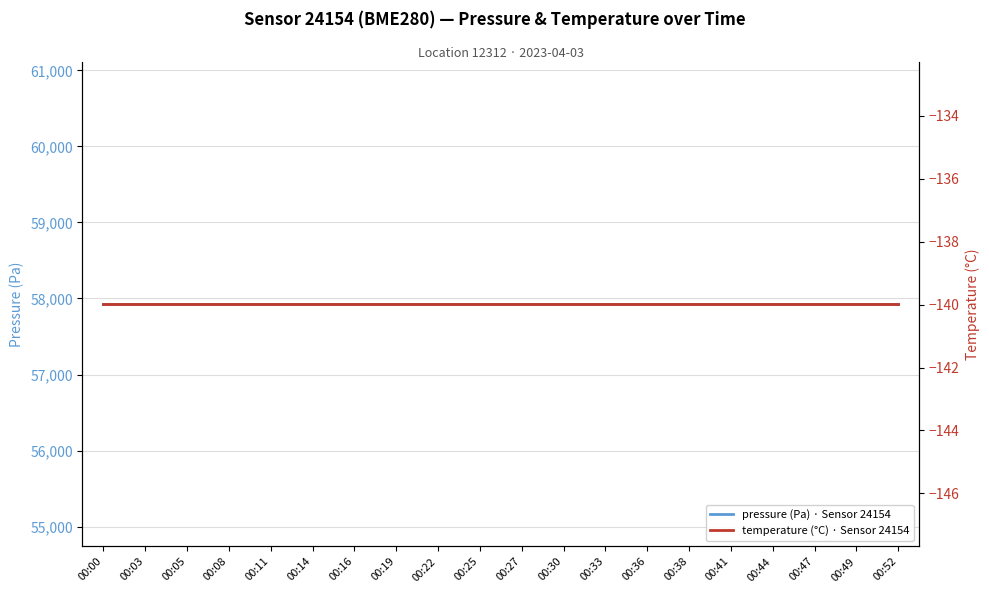

Between 00:33 and 00:38, which is larger?

00:33